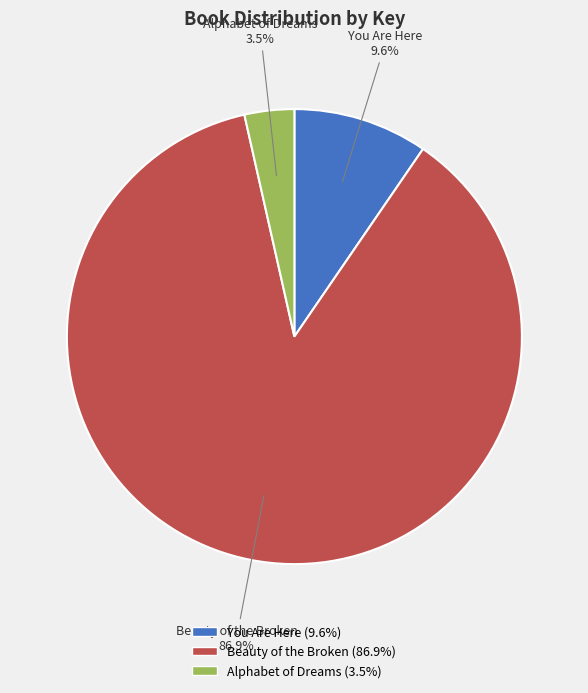

Is there a majority slice in this chart?

Yes